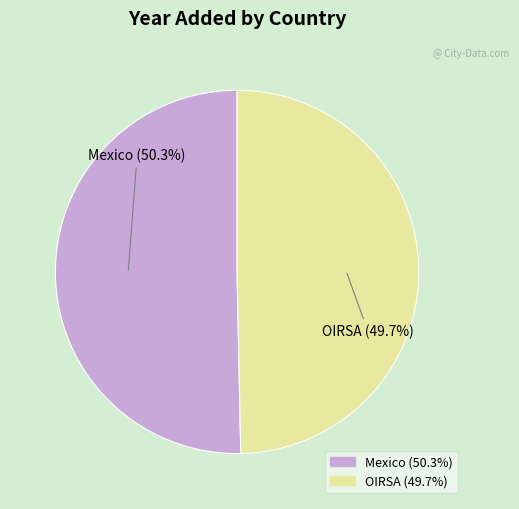

The Mexico slice represents 50% of the pie. True or false?

True